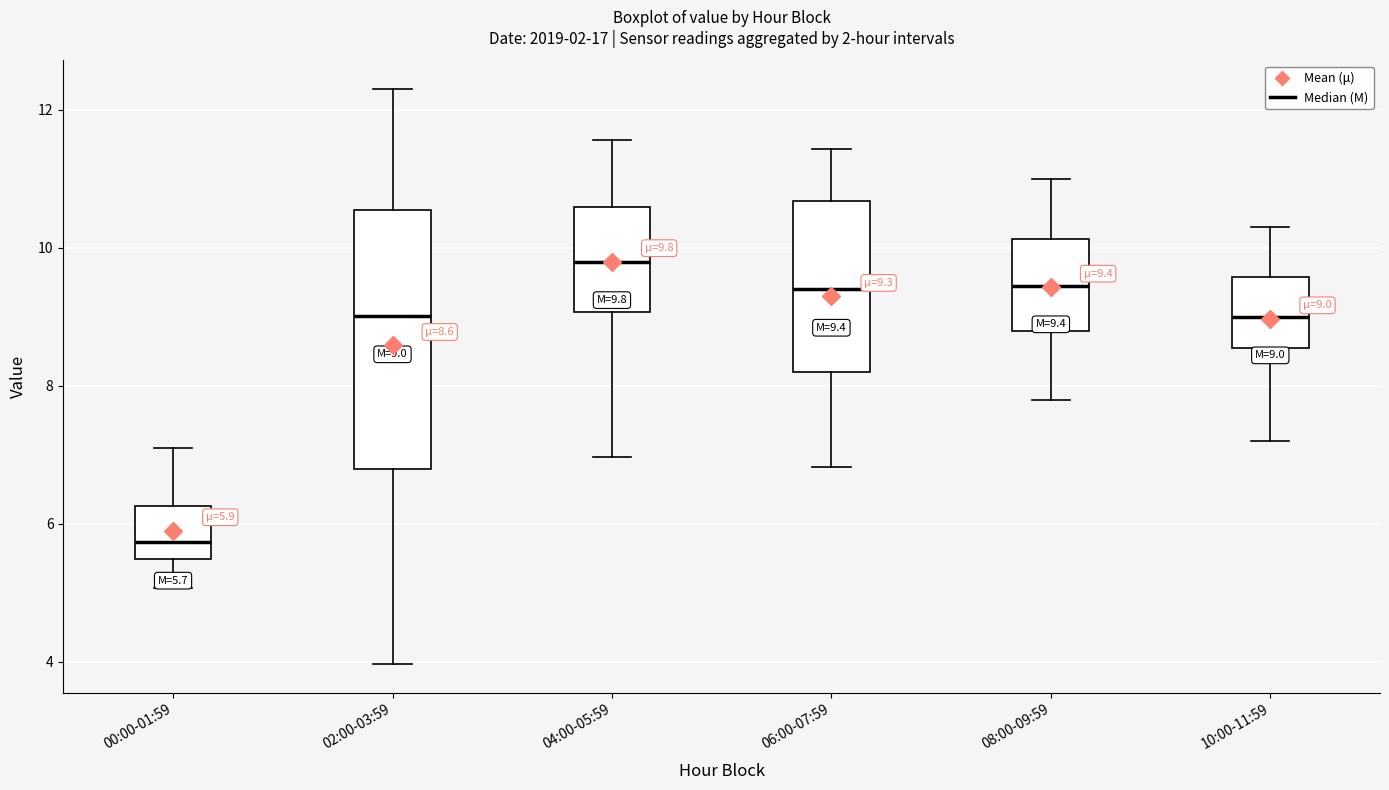

Which box is the tallest, from its lower edge to its upper edge?

02:00-03:59